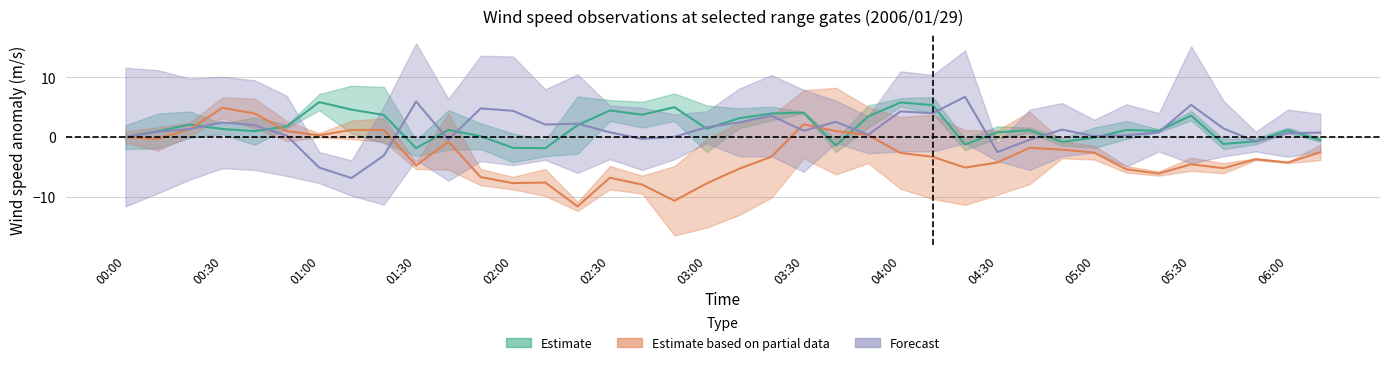

Which series ends up on top after the final intersection of Estimate (2.785 & 3.229 km) and Estimate based on partial data (5.001 & 5.888 km)?

Estimate (2.785 & 3.229 km)